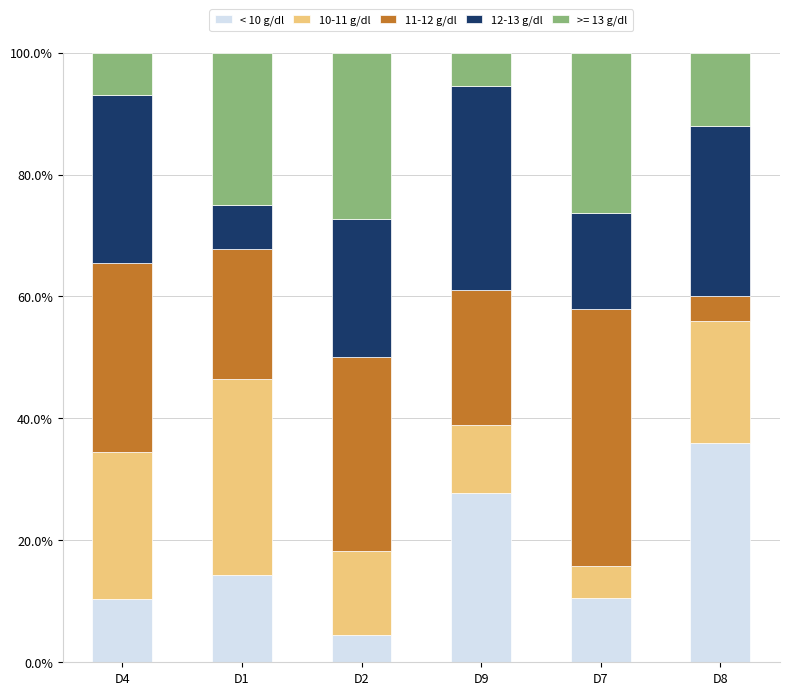

Which category has the highest value in the < 10 g/dl series?

D8